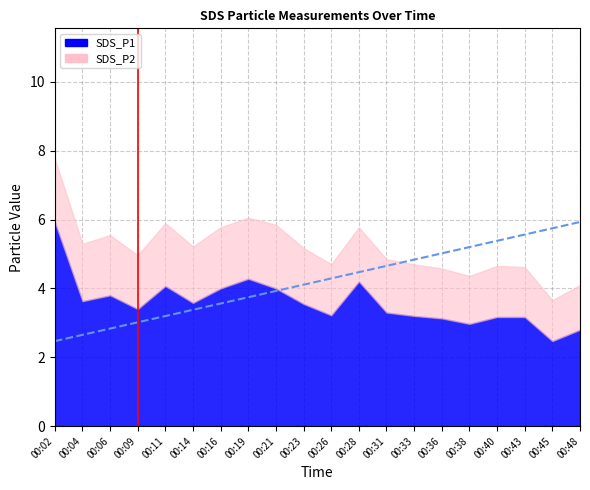

What is the greatest value displayed?

5.9